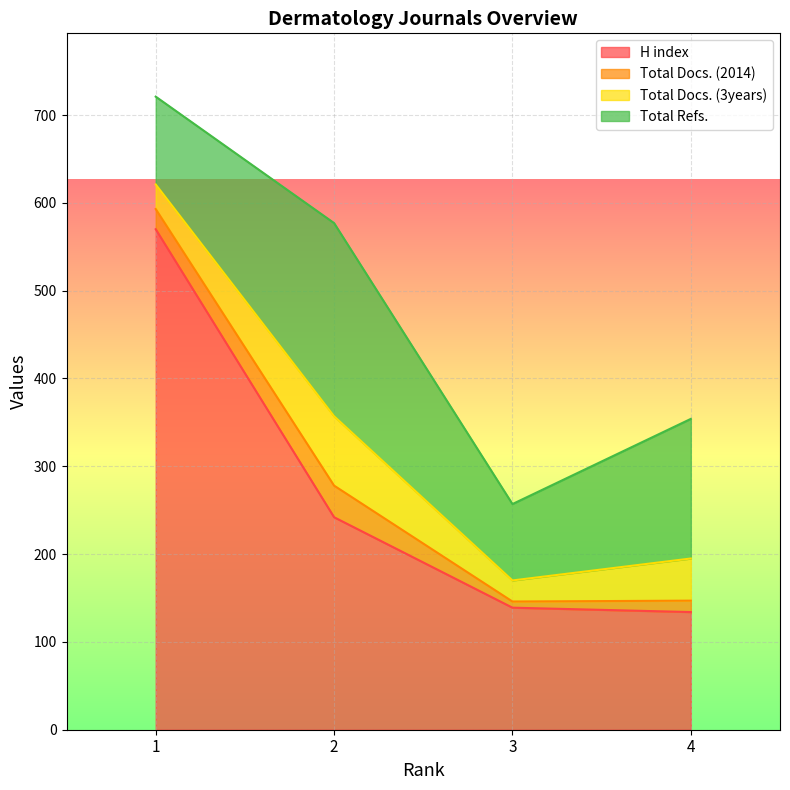

What is the maximum value shown in the chart?

570